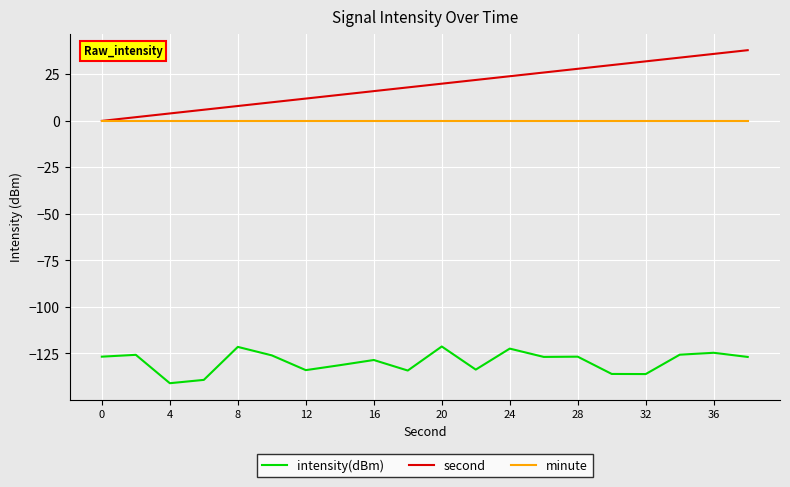

What is the highest value of the second series?

38.0